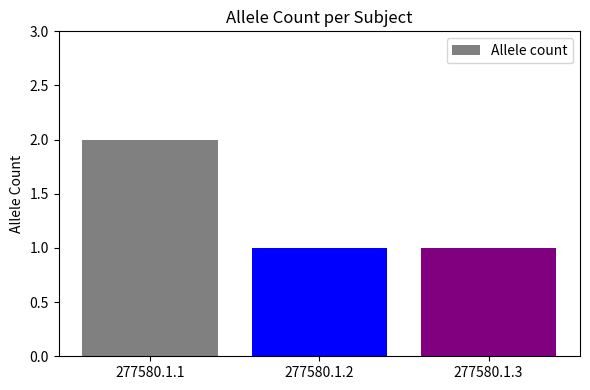

Which has a higher value, 277580.1.2 or 277580.1.1?

277580.1.1